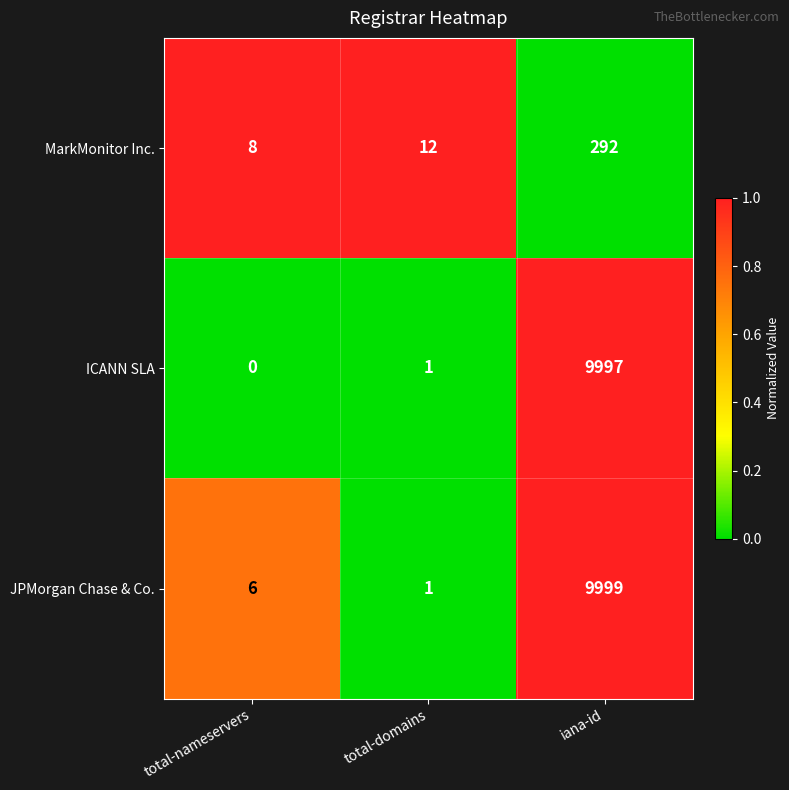

Between total-nameservers and total-domains, which series saw the biggest shift?

JPMorgan Chase & Co.